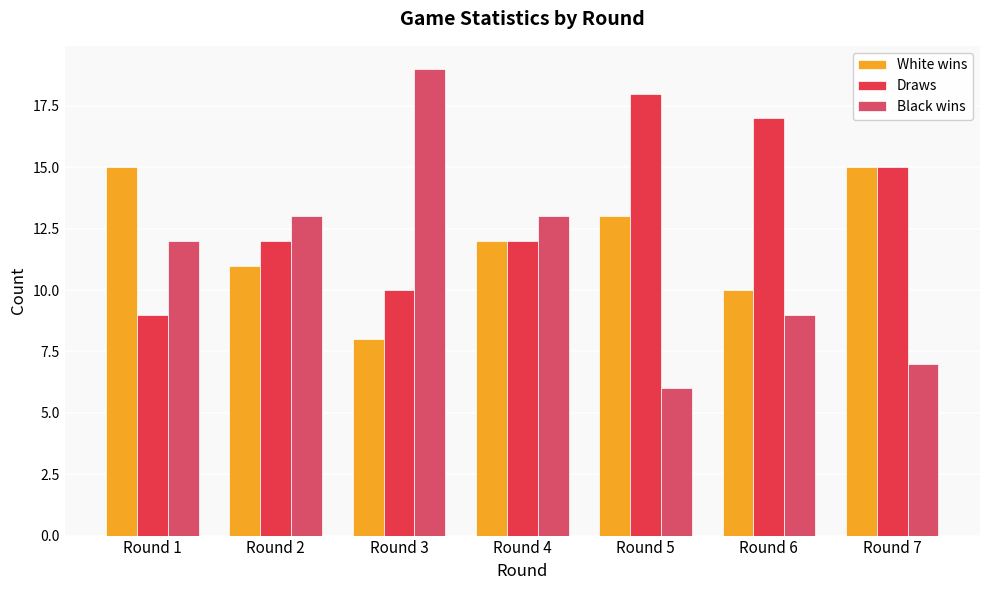

List the series in order of their peak value, highest first.

Black wins, Draws, White wins